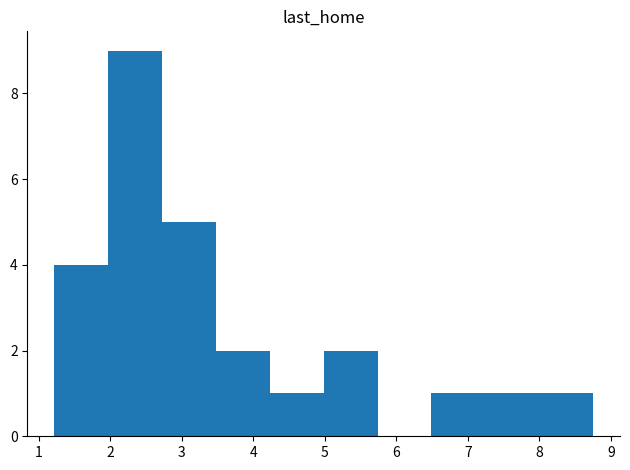

Over which range of the x-axis is the bar tallest?

2.0 to 2.7